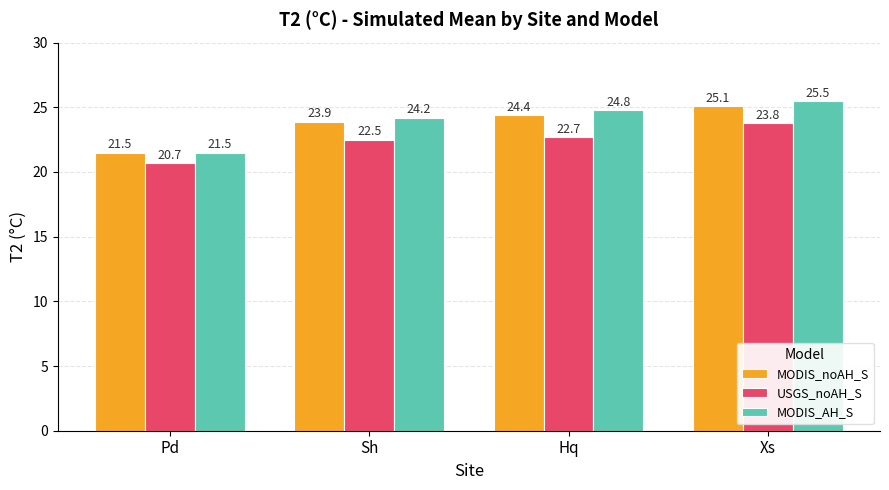

List the labels in order of MODIS_noAH_S value, largest first.

Xs, Hq, Sh, Pd